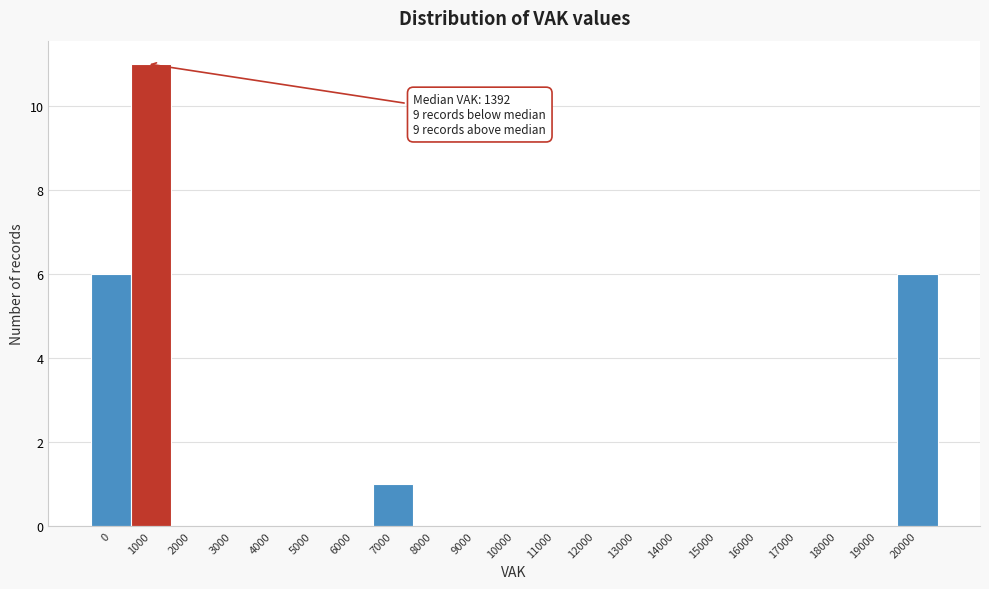

Reading left to right, what are all the values shown in this chart?

0=6	1000=11	2000=0	3000=0	4000=0	5000=0	6000=0	7000=1	8000=0	9000=0	10000=0	11000=0	12000=0	13000=0	14000=0	15000=0	16000=0	17000=0	18000=0	19000=0	20000=6